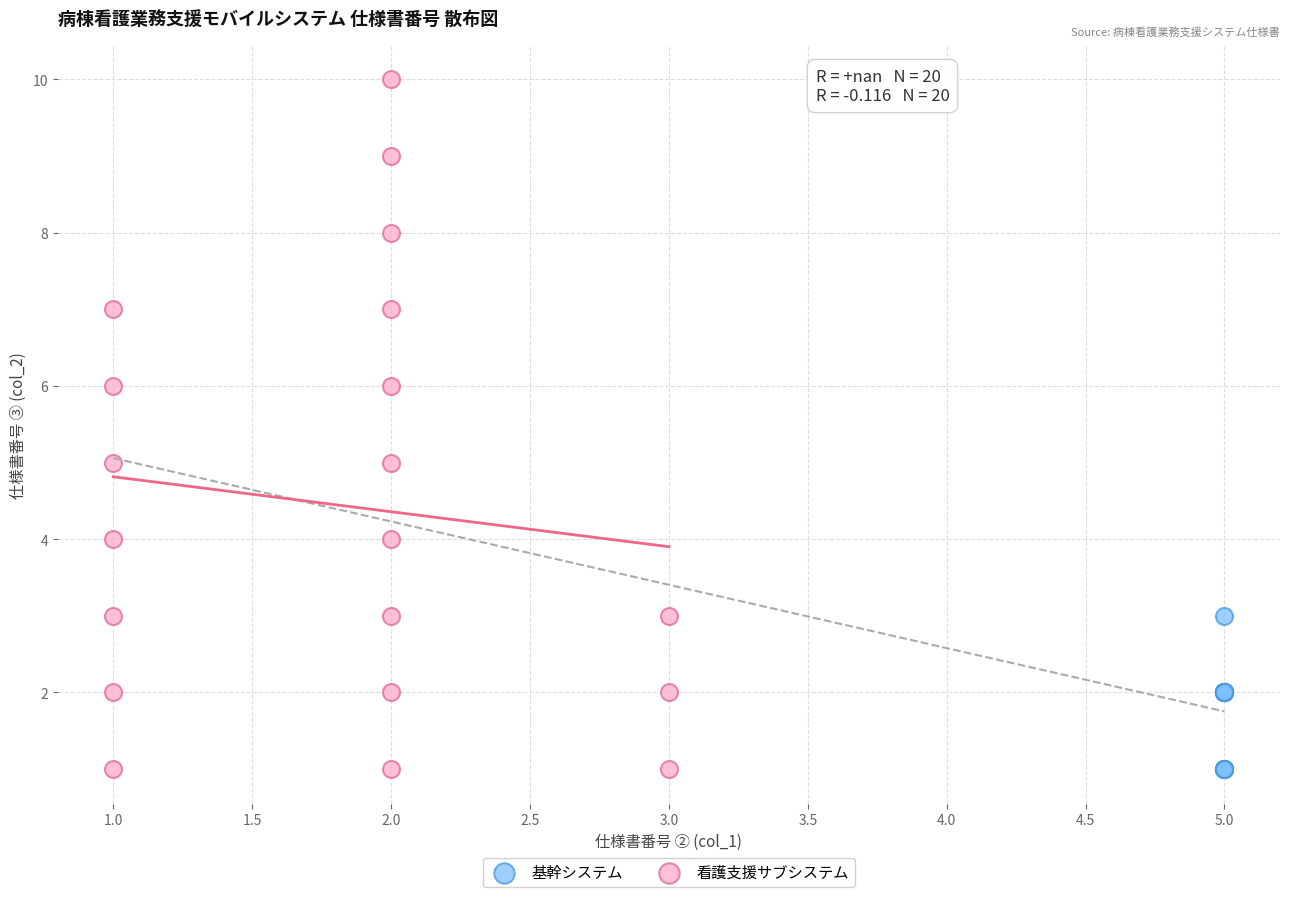

Which series contains the highest Y value?

看護支援サブシステム